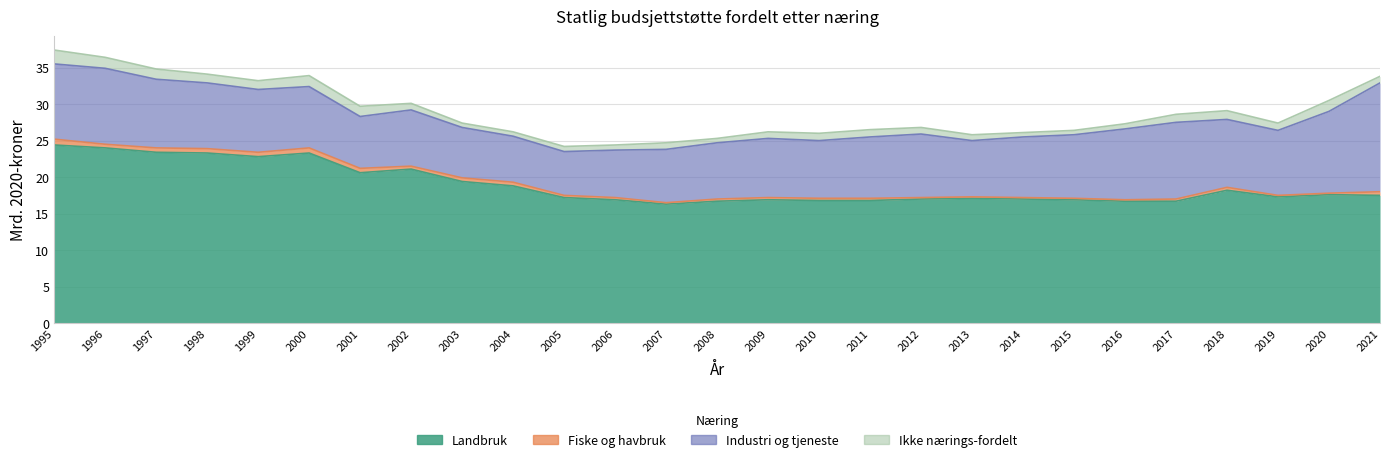

The Industri og tjeneste series shows 5.0 at 2000. True or false?

False